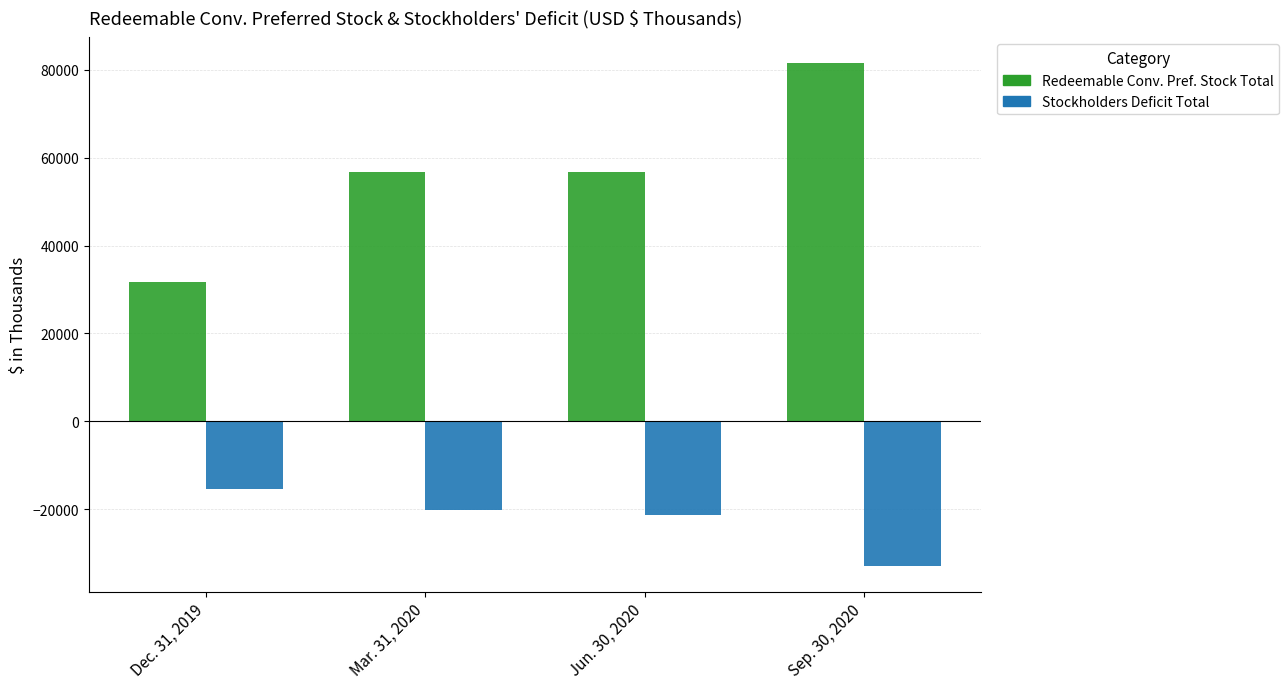

At how many categories does at least one series exceed 13720?

4